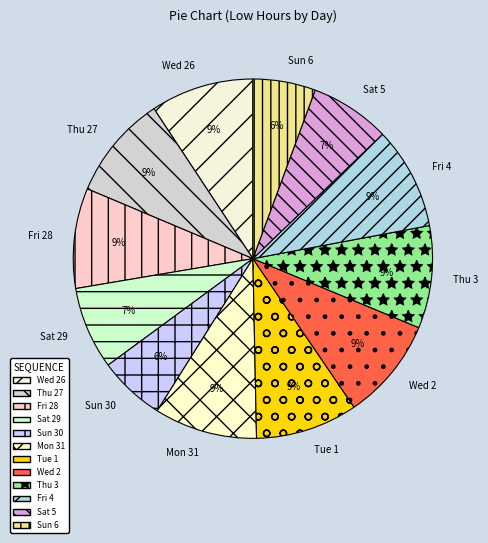

True or false: Wed 26 accounts for 15% of the total.

False